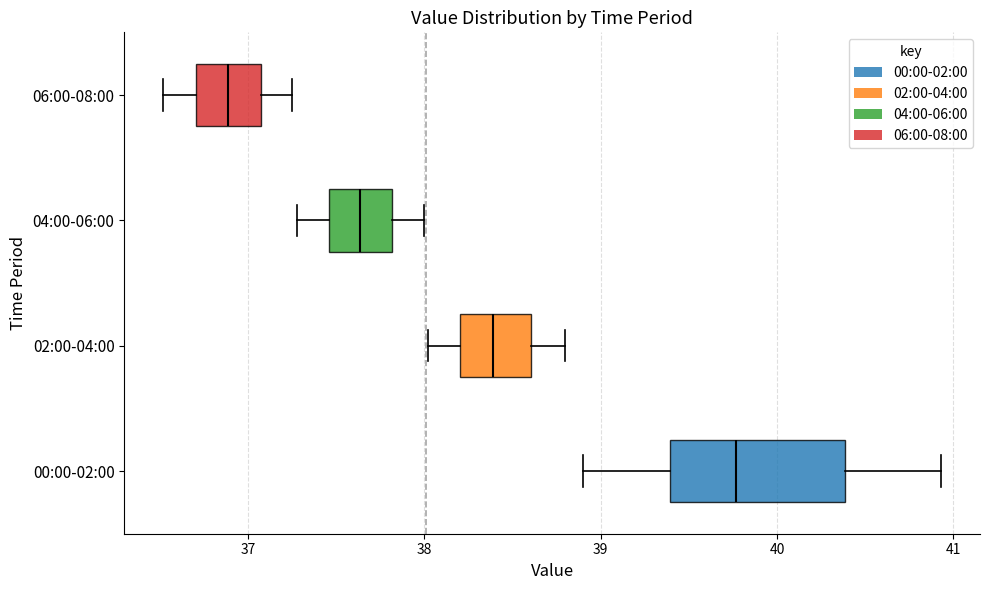

Reading bottom to top, read every box against the x-axis: the position of its median line, the range the box covers, and the ends of its whiskers. The values are not printed on the chart, so give them approximately, as read against the axis.

00:00-02:00: median 39.8, box 39.4 to 40.4, whiskers 38.9 to 40.9
02:00-04:00: median 38.4, box 38.2 to 38.6, whiskers 38.0 to 38.8
04:00-06:00: median 37.6, box 37.5 to 37.8, whiskers 37.3 to 38.0
06:00-08:00: median 36.9, box 36.7 to 37.1, whiskers 36.5 to 37.3